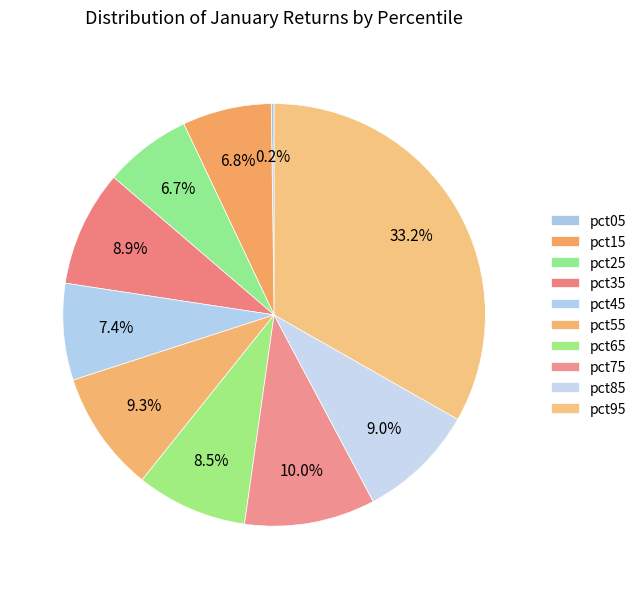

To the nearest percent, what is the average slice percentage?

10%